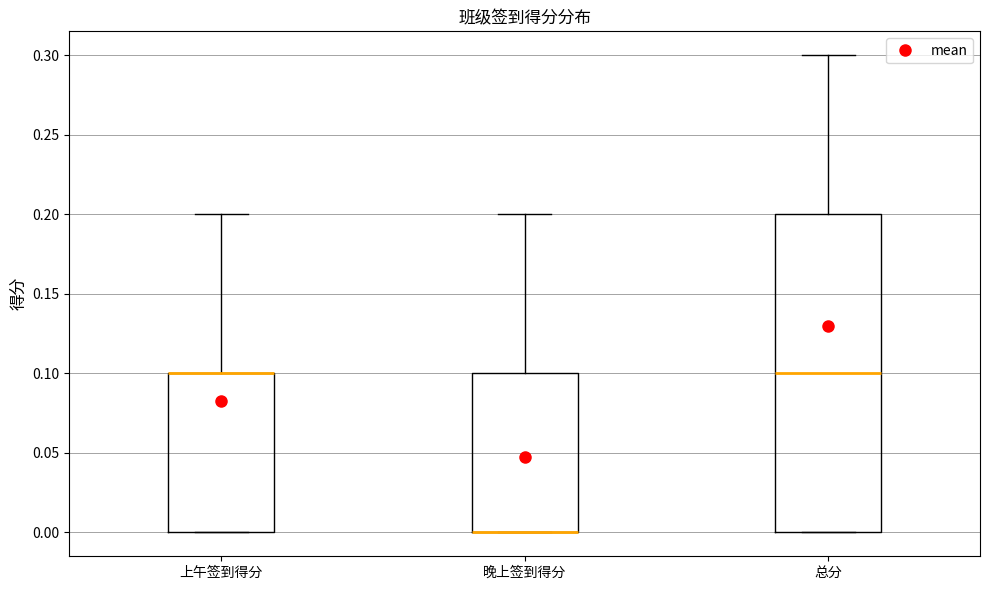

Reading left to right, read every box against the y-axis: the position of its median line, the range the box covers, and the ends of its whiskers. The values are not printed on the chart, so give them approximately, as read against the axis.

上午签到得分: median 0.1 (drawn on the box's upper edge), box 0.0 to 0.1, whiskers 0.0 to 0.2
晚上签到得分: median 0.0 (drawn on the box's lower edge), box 0.0 to 0.1, whiskers 0.0 to 0.2
总分: median 0.1, box 0.0 to 0.2, whiskers 0.0 to 0.3